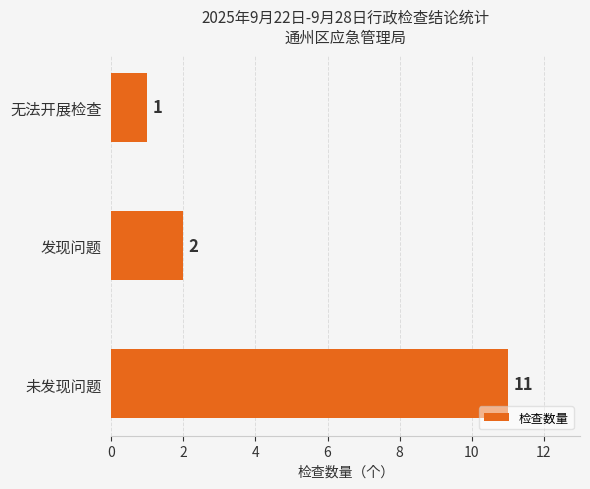

Which has a higher value, 发现问题 or 未发现问题?

未发现问题